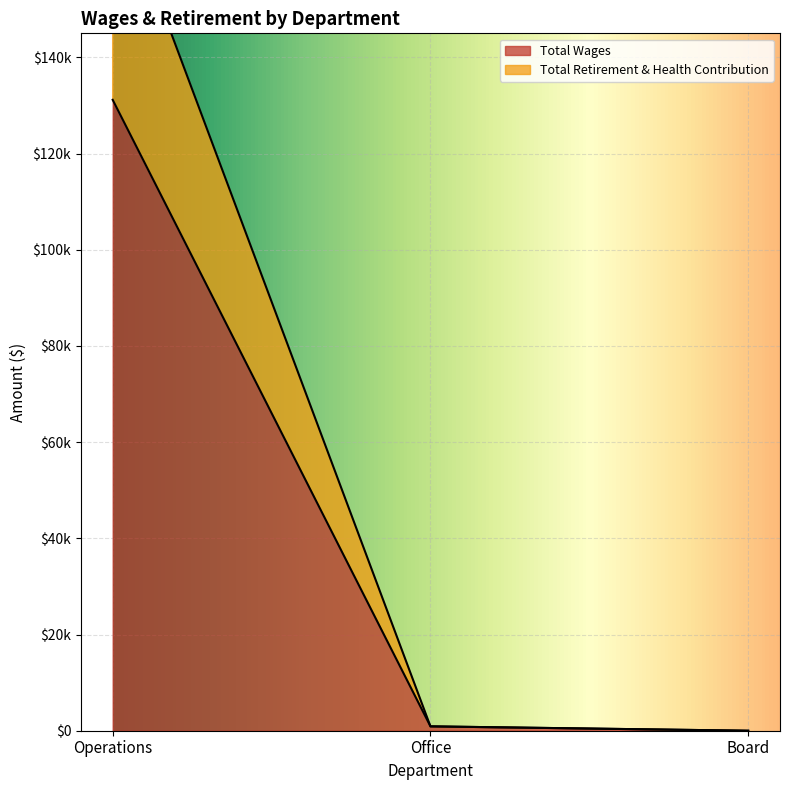

True or false: Total Wages has a value of 0 at Board.

True